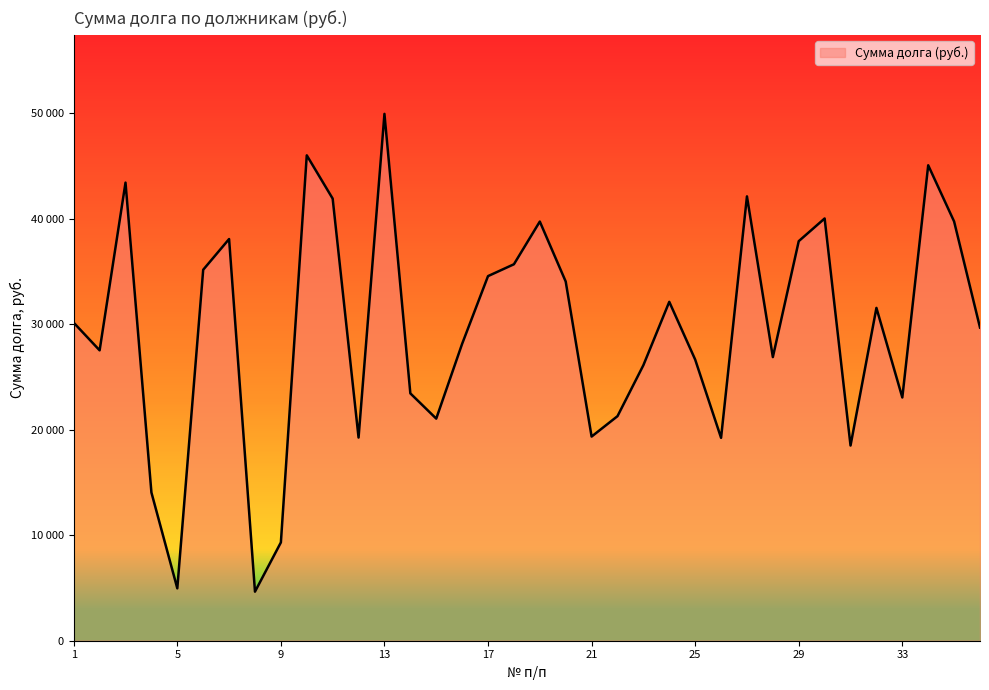

What is the average value?

29457.3